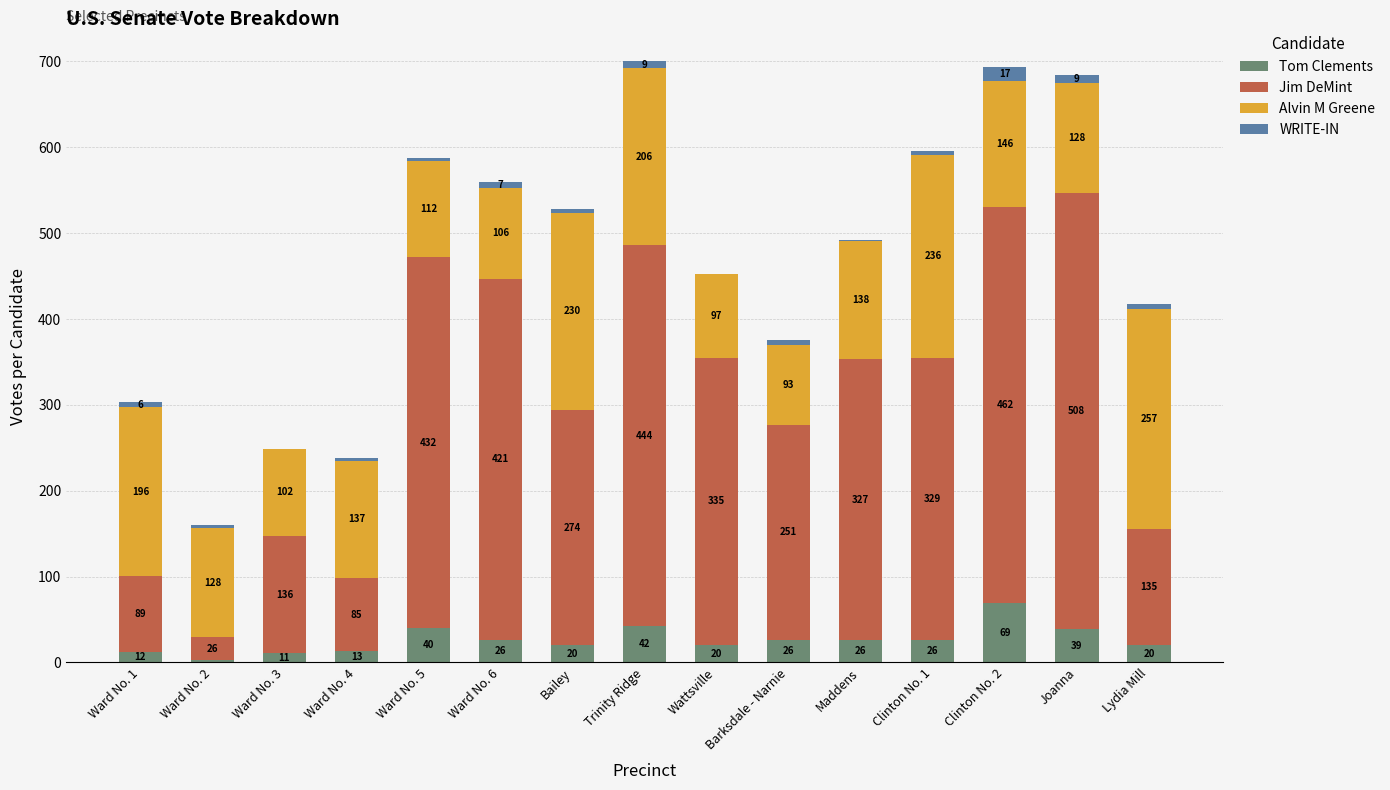

What is the maximum value for Tom Clements?

69